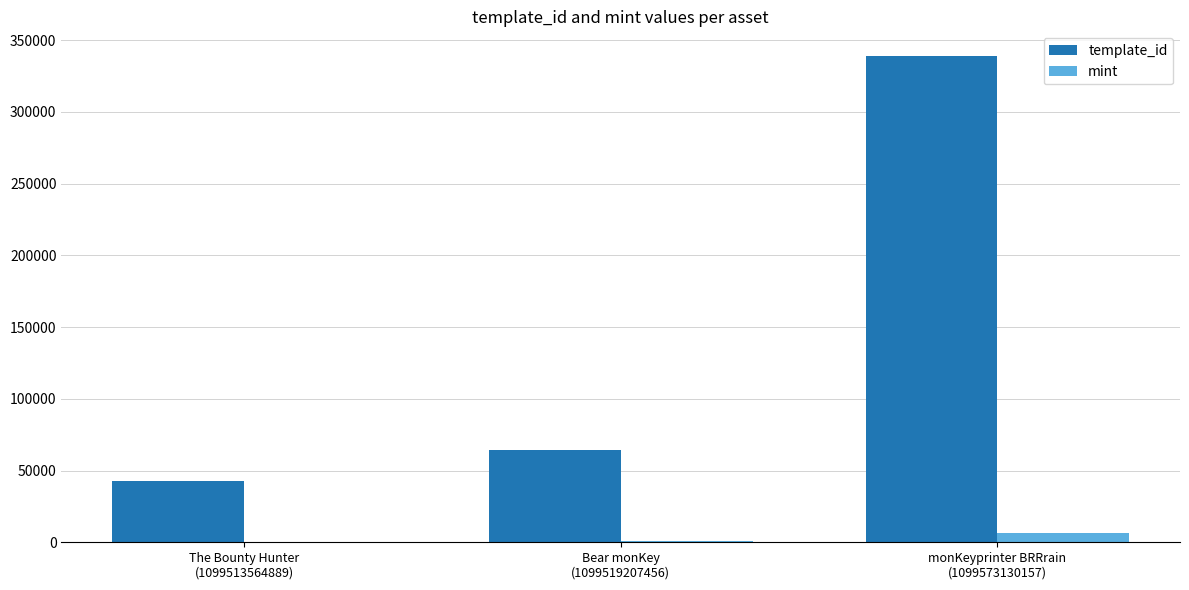

How many data points does each series have?

3